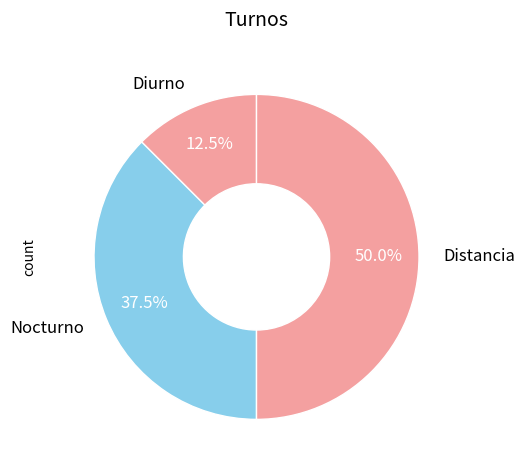

What portion of the pie excludes Nocturno?

62.5%